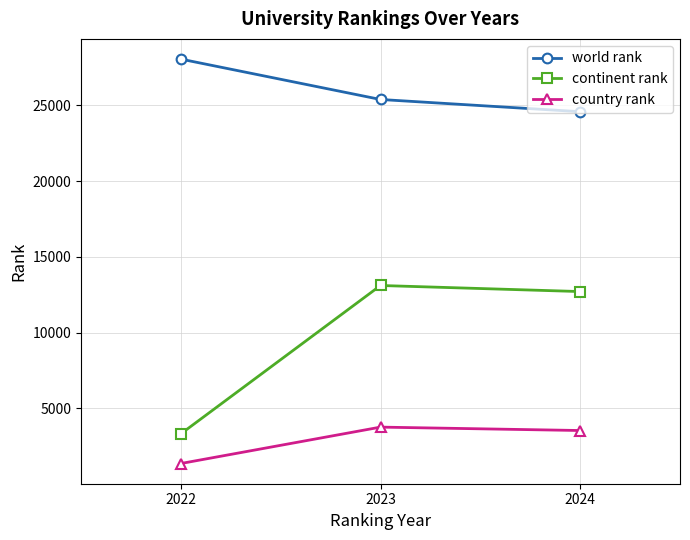

Reading left to right, transcribe all the data shown in this chart.

world rank: 28061	25394	24587
continent rank: 3309	13107	12706
country rank: 1348	3752	3527